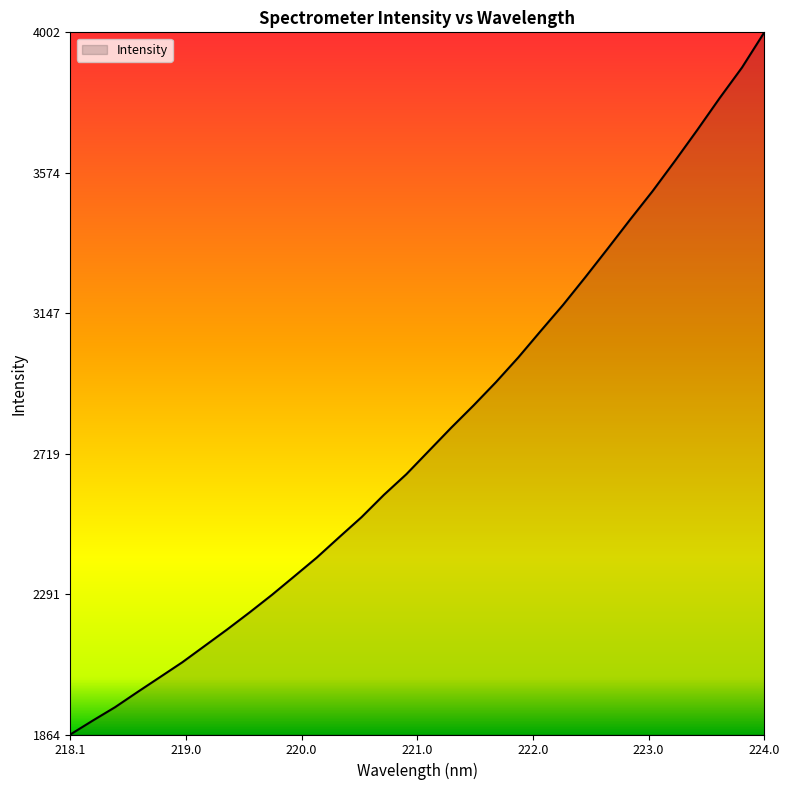

What is the smallest value displayed?

1864.2